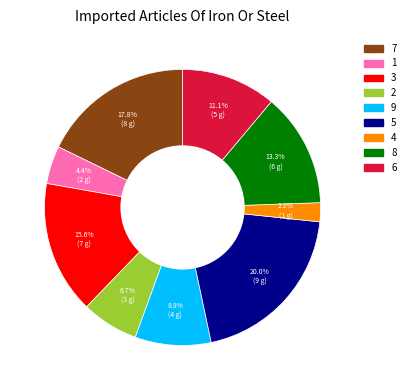

Is there a majority slice in this chart?

No